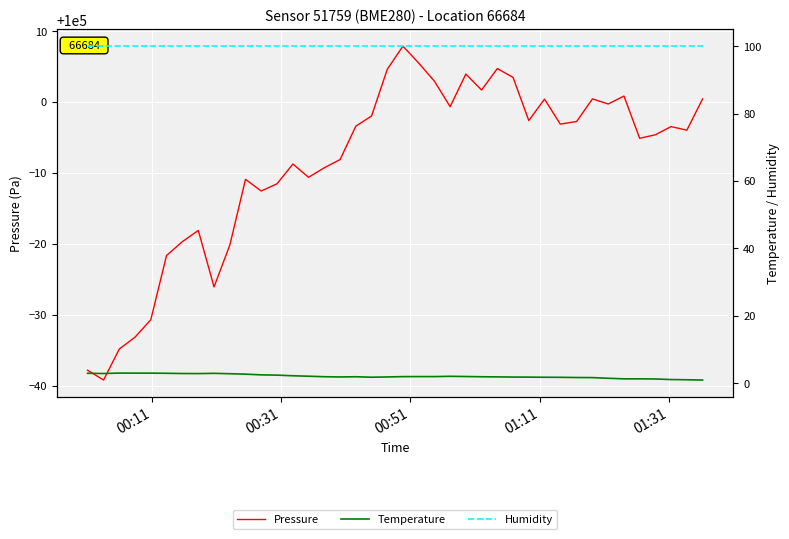

What is the maximum value for Temperature?

3.0